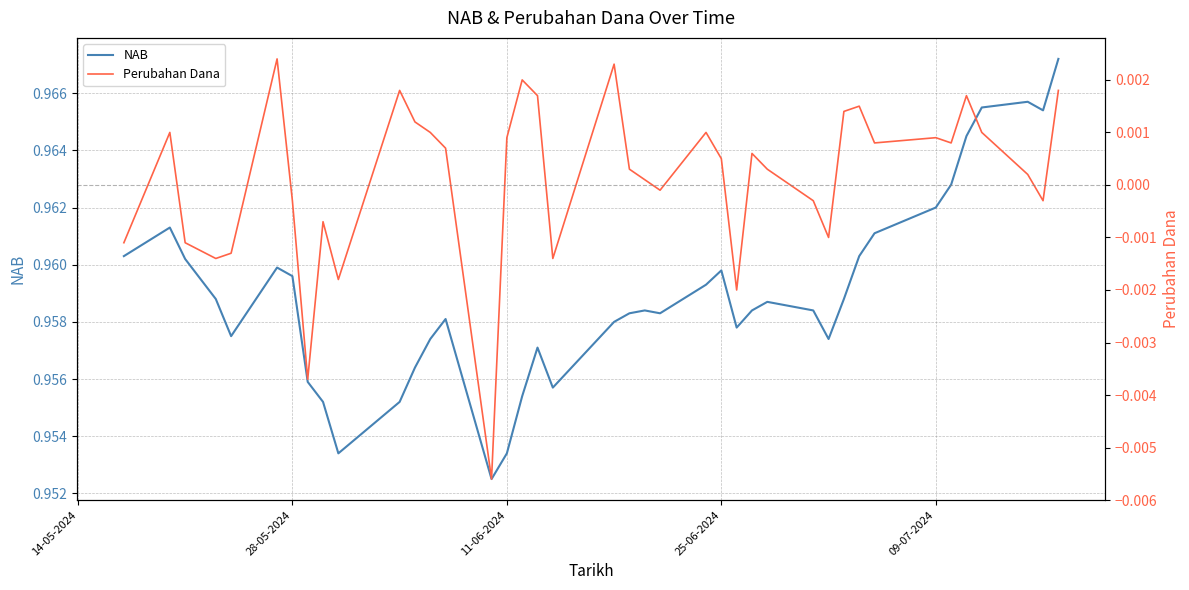

Rank the series by their average value, from highest to lowest.

NAB, Perubahan Dana